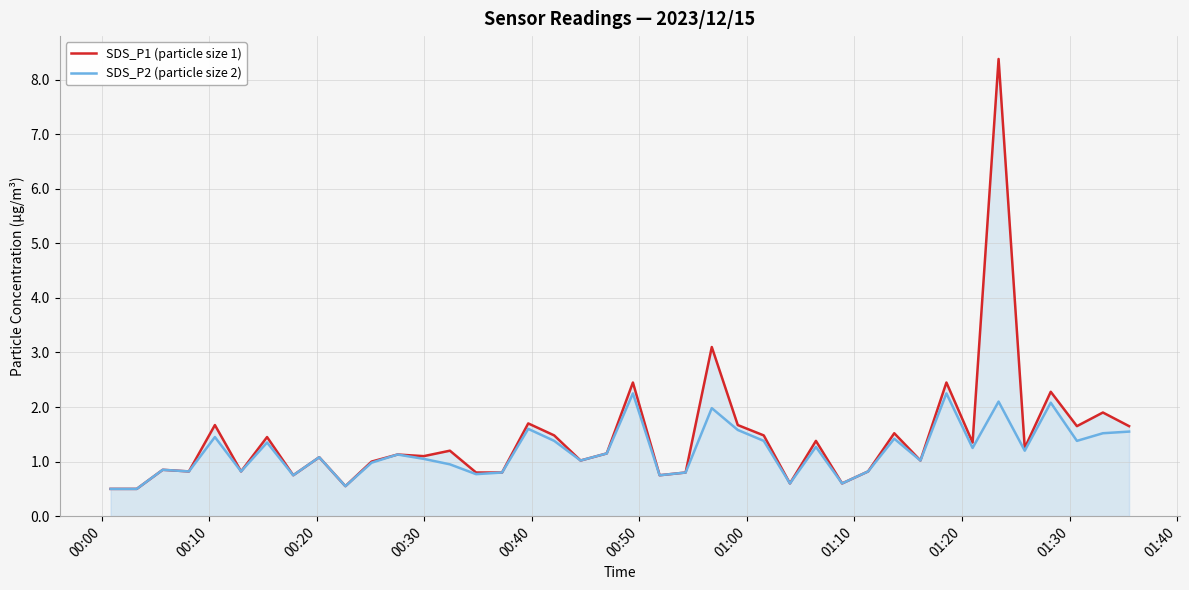

What is the highest value of the SDS_P1 (particle size 1) series?

8.4